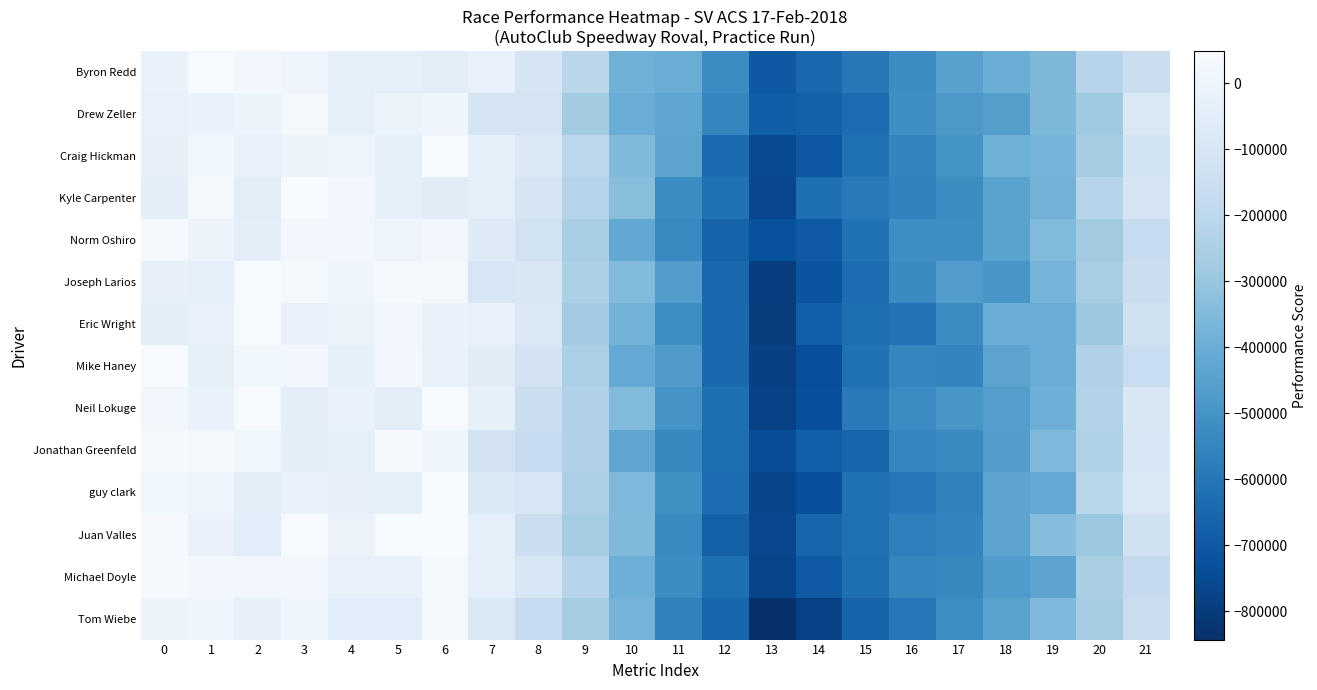

What is the maximum value shown in the chart?

48688.7